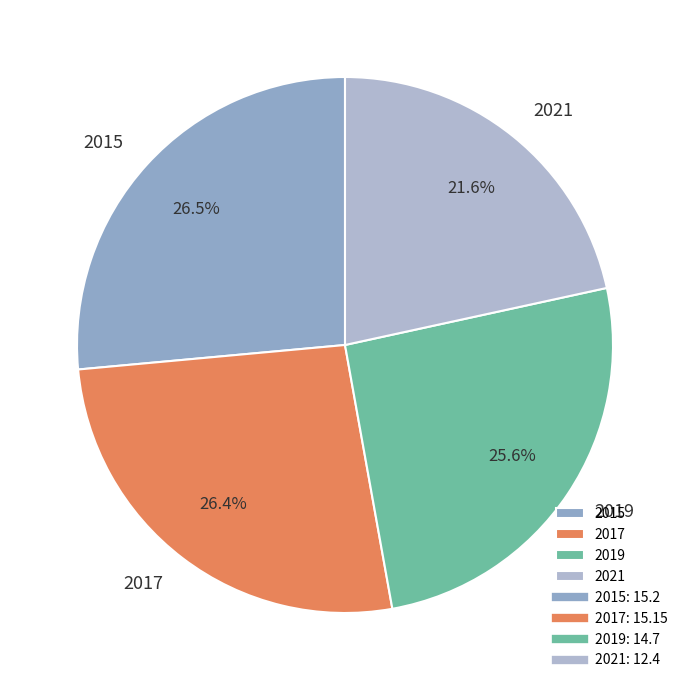

Is 2019 the majority of the pie?

No